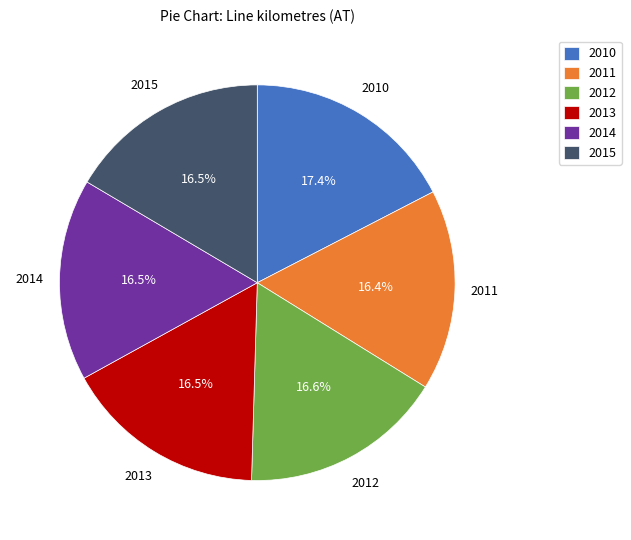

What portion of the pie excludes 2013?

83.5%